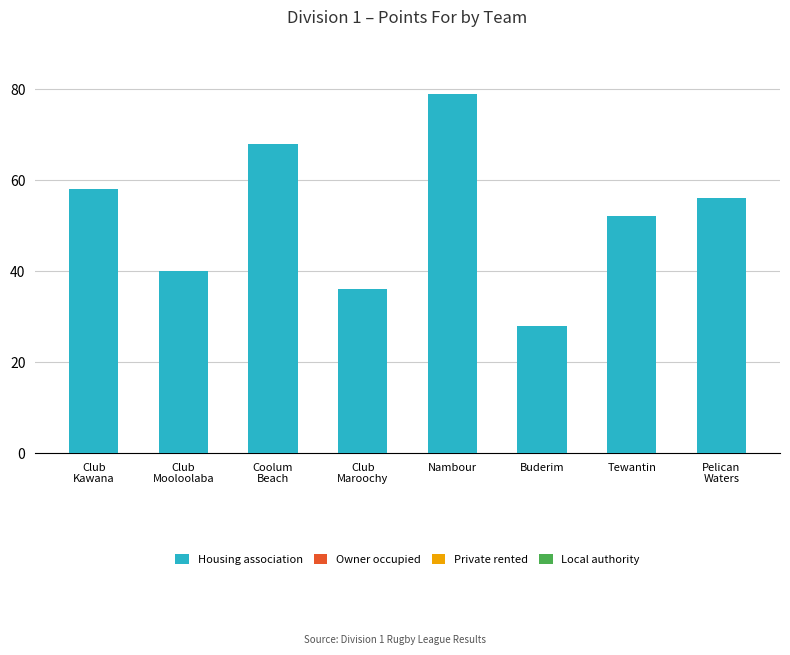

Is it true that the value at Tewantin is 52?

True